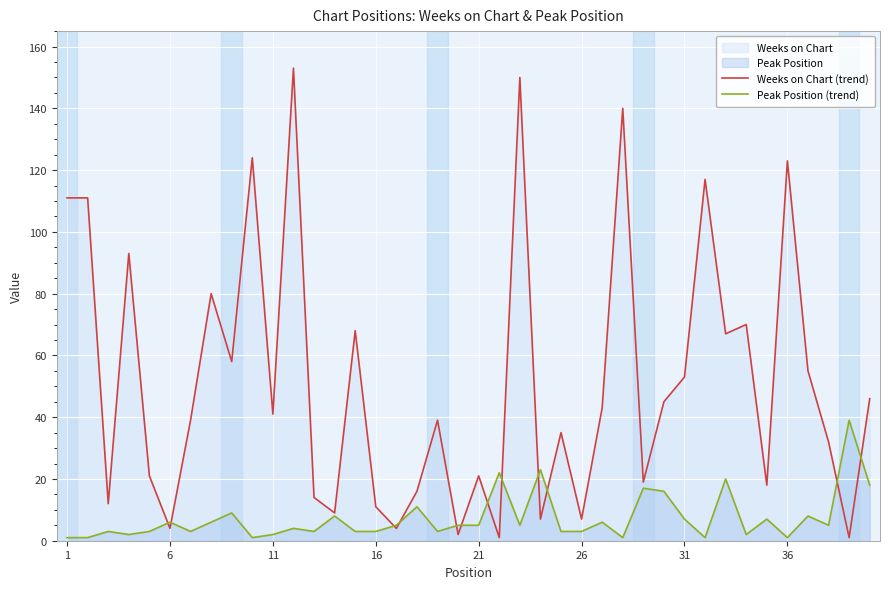

Which series has the widest spread of values?

Weeks on Chart (trend)